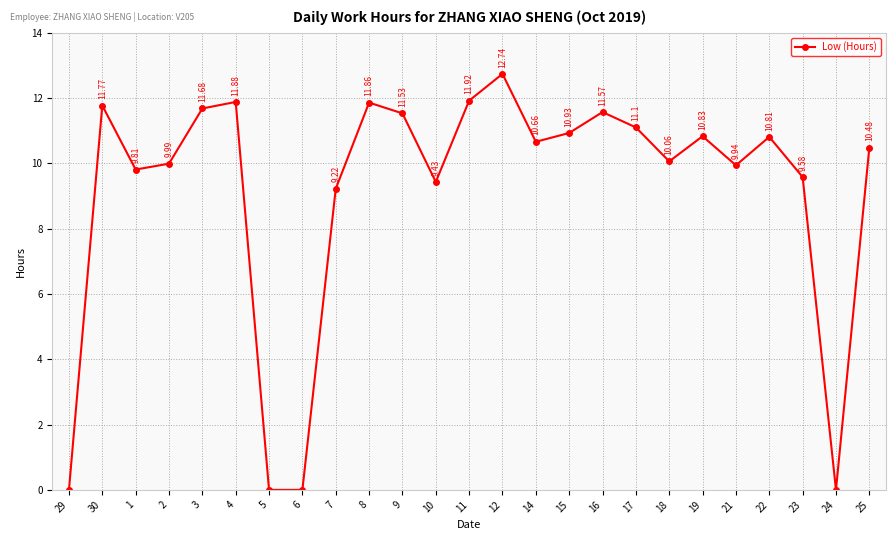

True or false: the data shows 0.0 at 24.

True